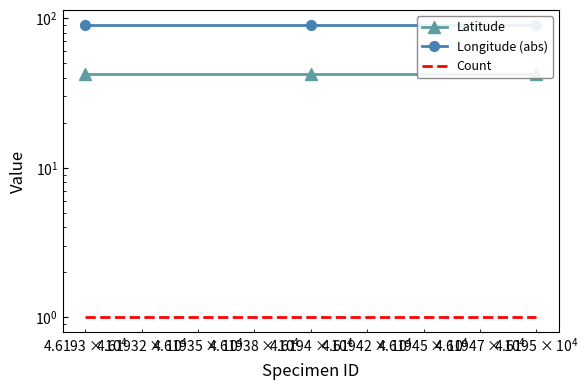

What is the minimum value shown in the chart?

1.0